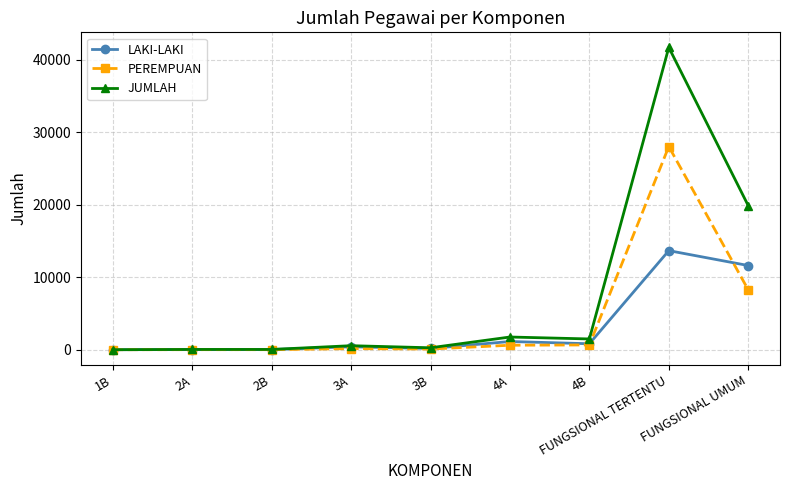

Rank the series by their maximum value, from lowest to highest.

LAKI-LAKI, PEREMPUAN, JUMLAH